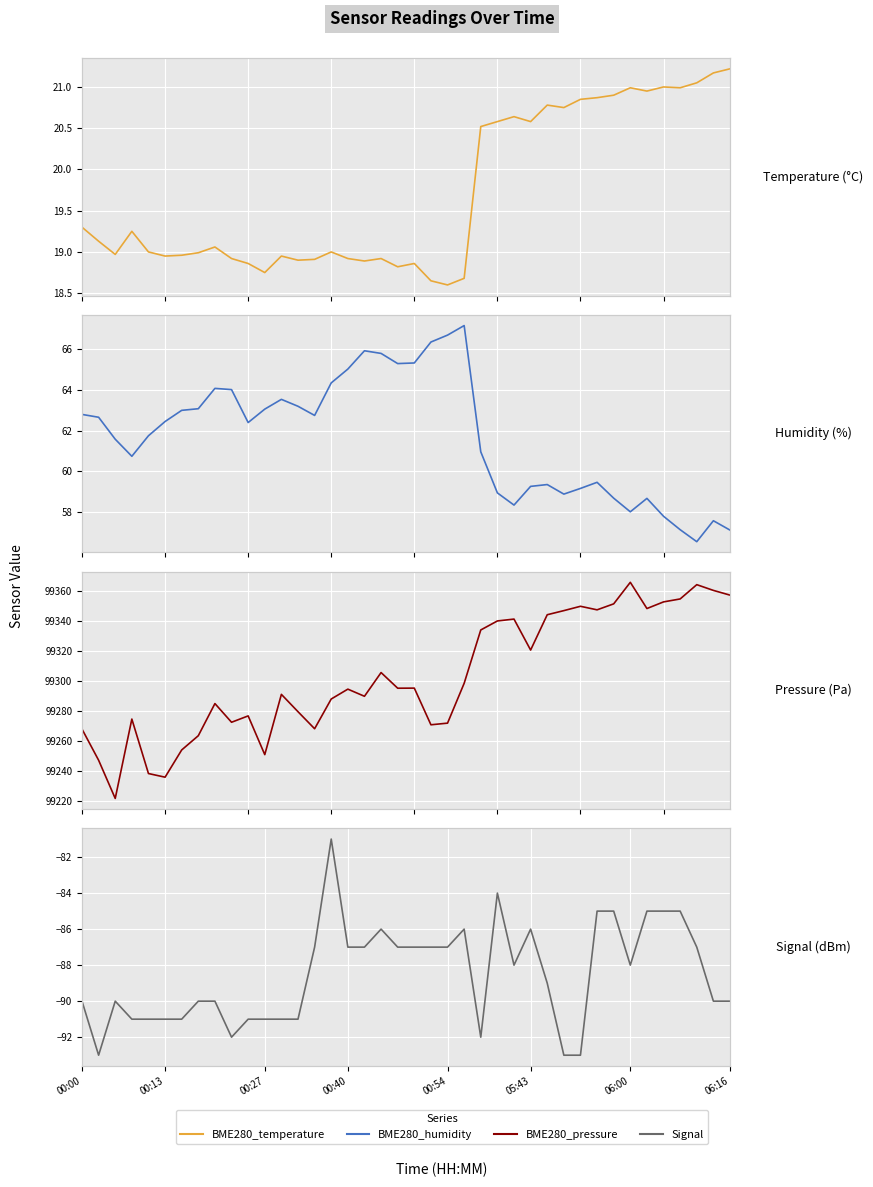

How many data points does each series have?

40